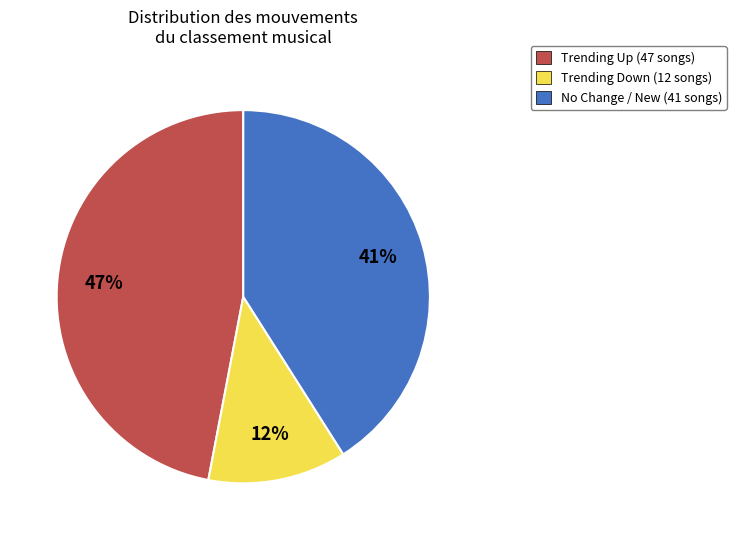

Is there any slice that represents more than half of the pie?

No